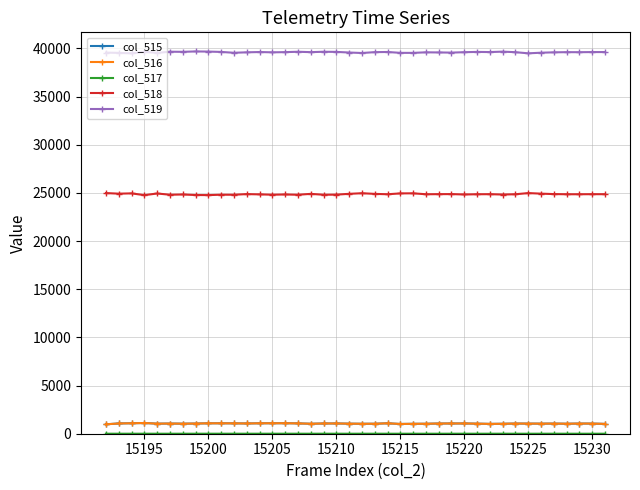

At how many categories does at least one series exceed 2773?

40